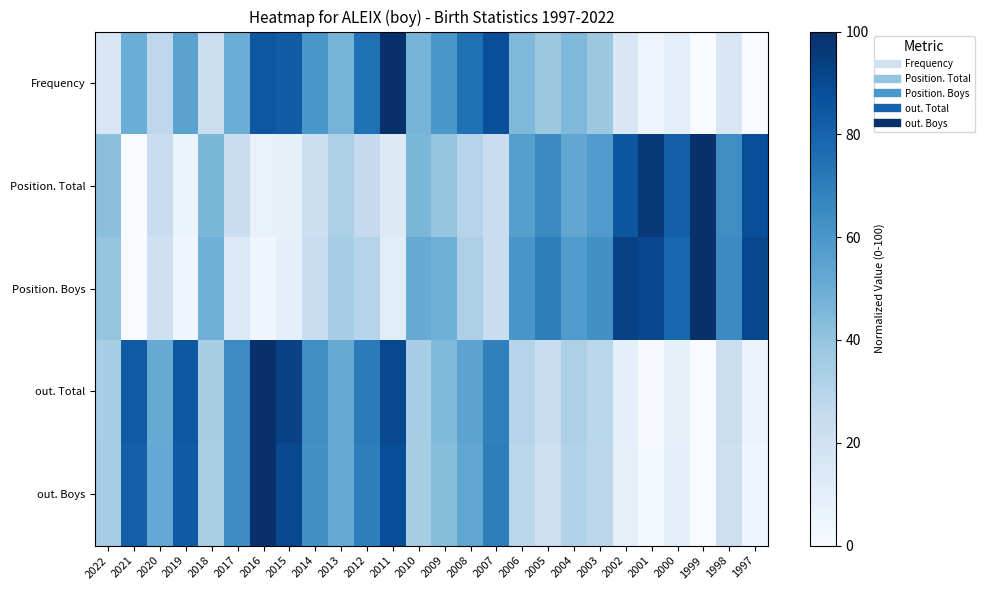

What is the difference between the highest and lowest values at 2012?

49.7